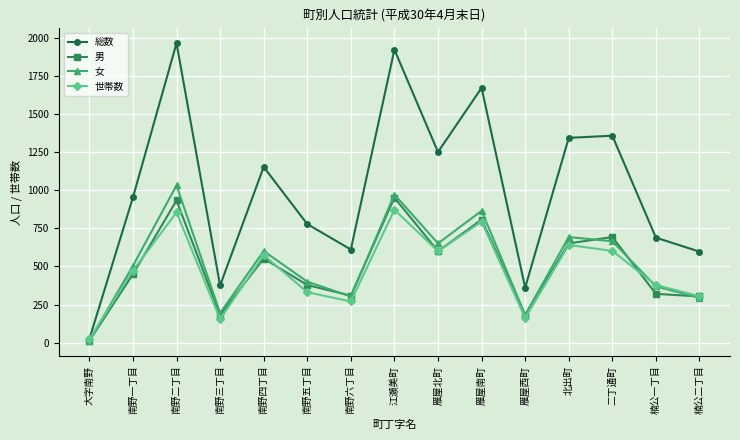

The 総数 series shows 1358 at 二丁通町. True or false?

True